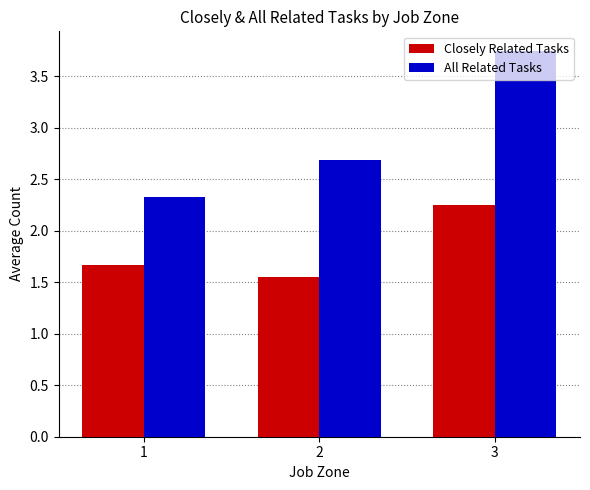

Is the value of All Related Tasks at 3 greater than the value of Closely Related Tasks at 1?

Yes